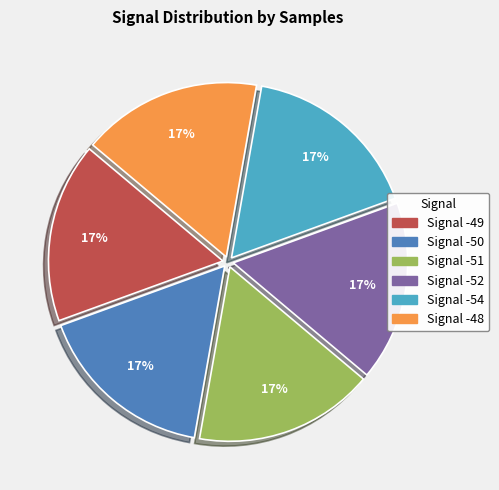

To the nearest percent, what is the average slice percentage?

17%